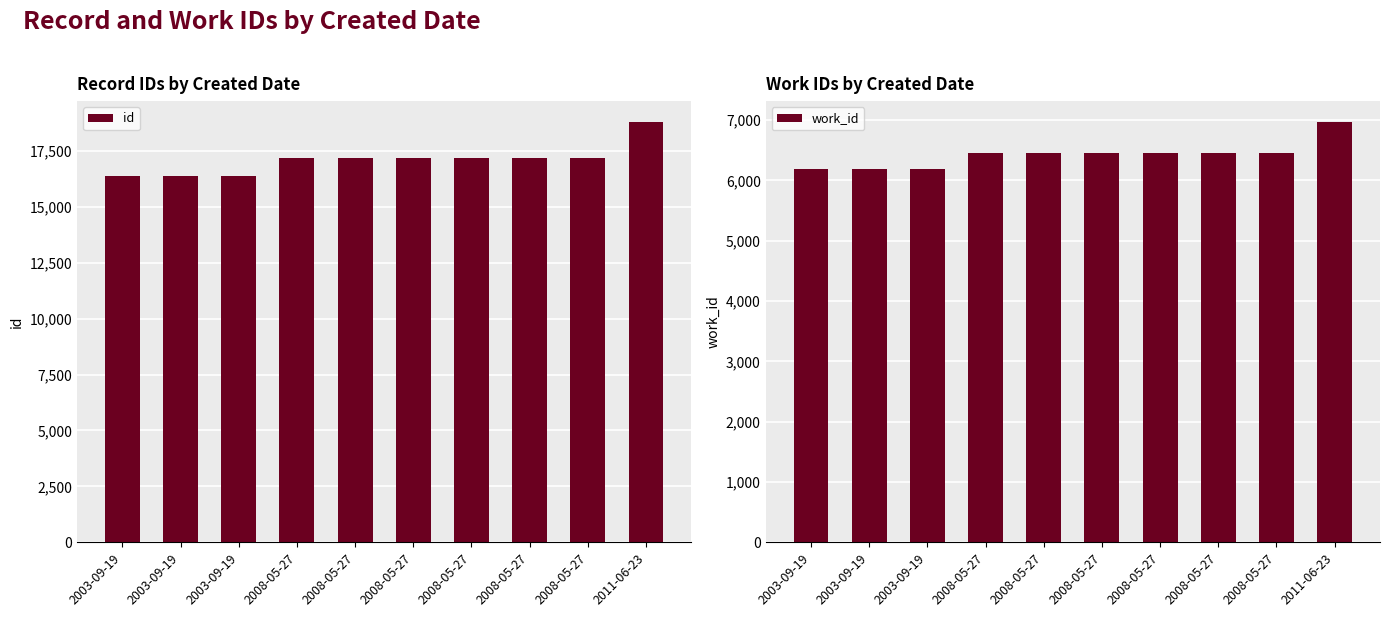

How many bars are there in total?

20